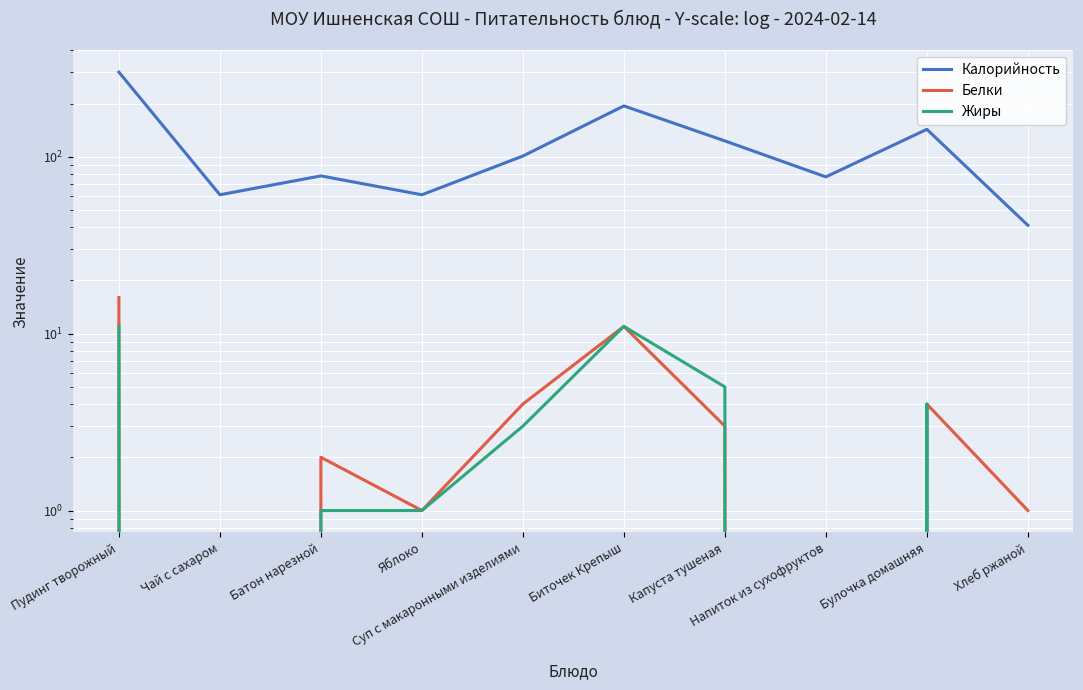

At which label does Белки reach its peak?

Пудинг творожный